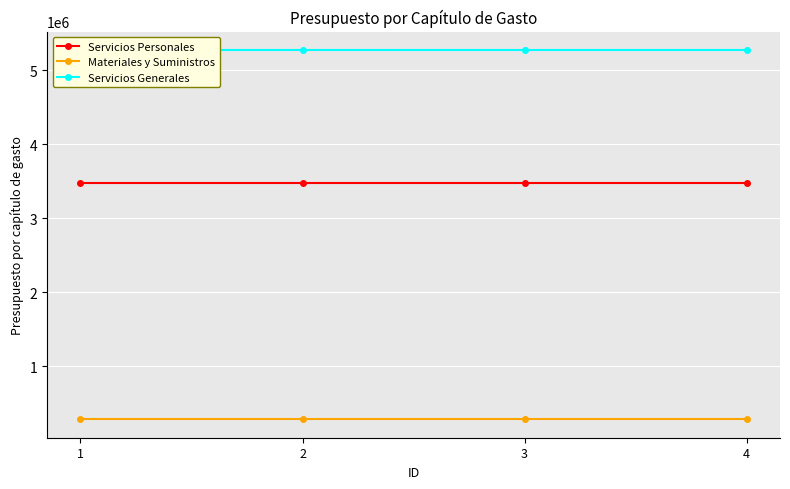

The Materiales y Suministros series shows 157586 at 2. True or false?

False